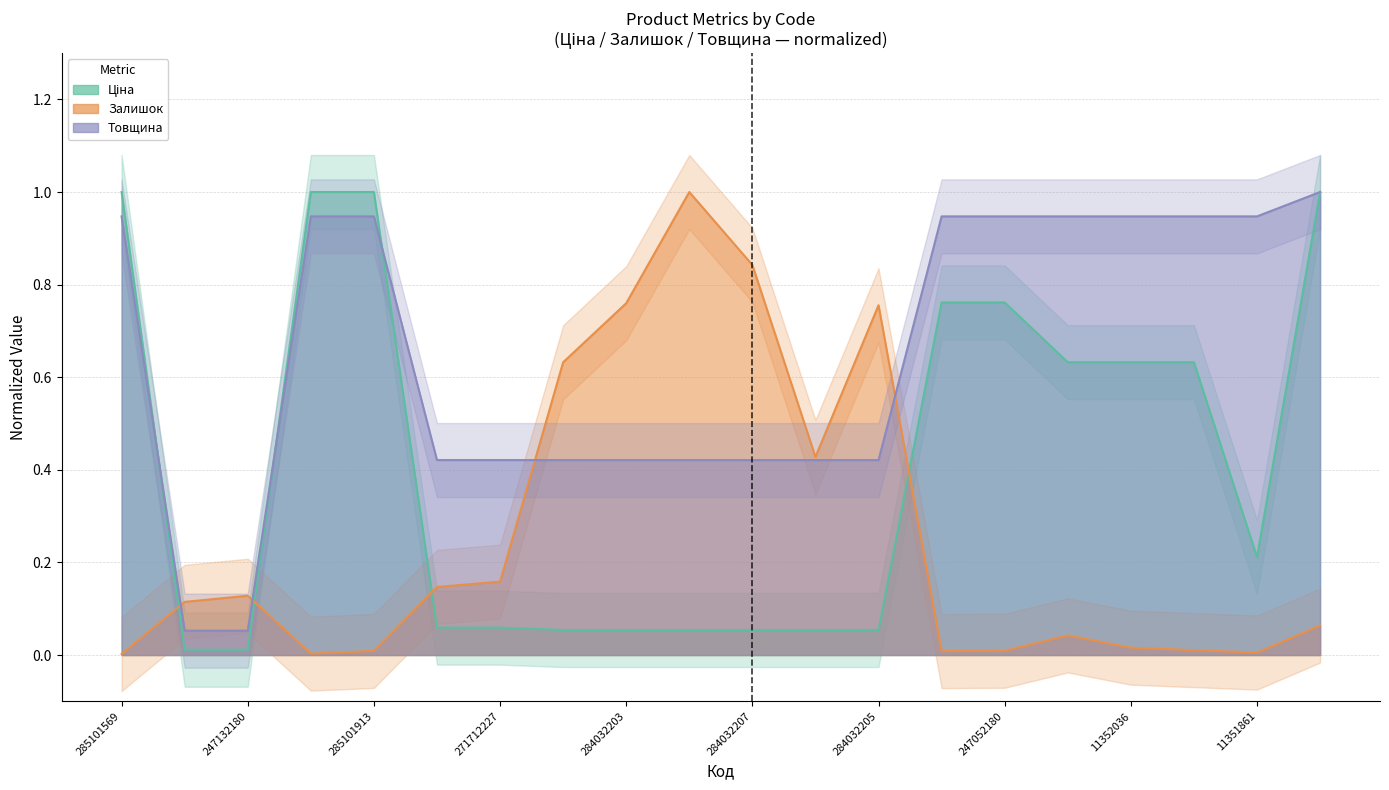

Count the number of data series in this chart.

3